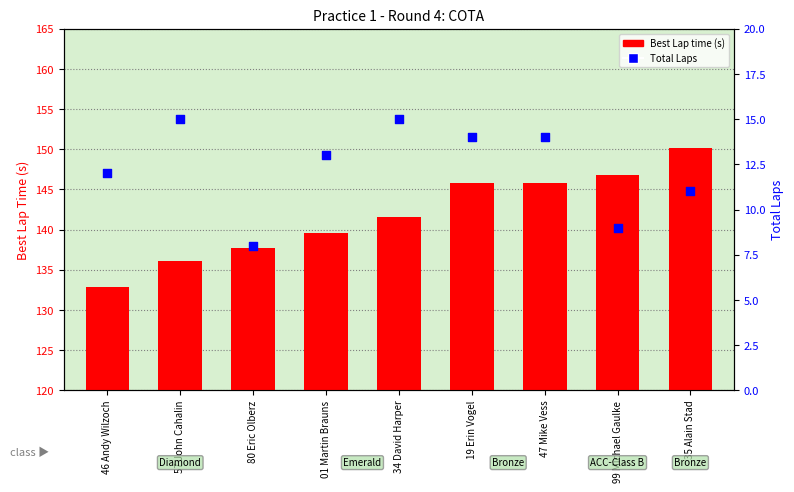

Which series reaches the maximum Y coordinate?

Best Lap time (s)